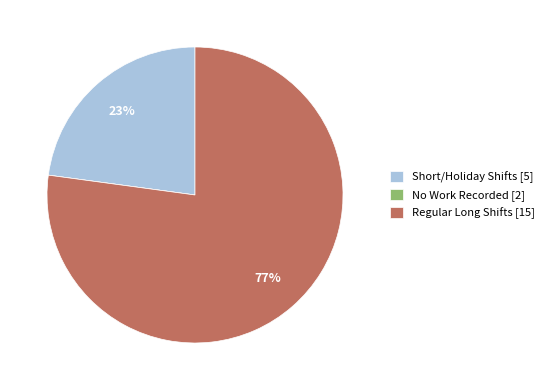

Does any single category account for the majority?

Yes